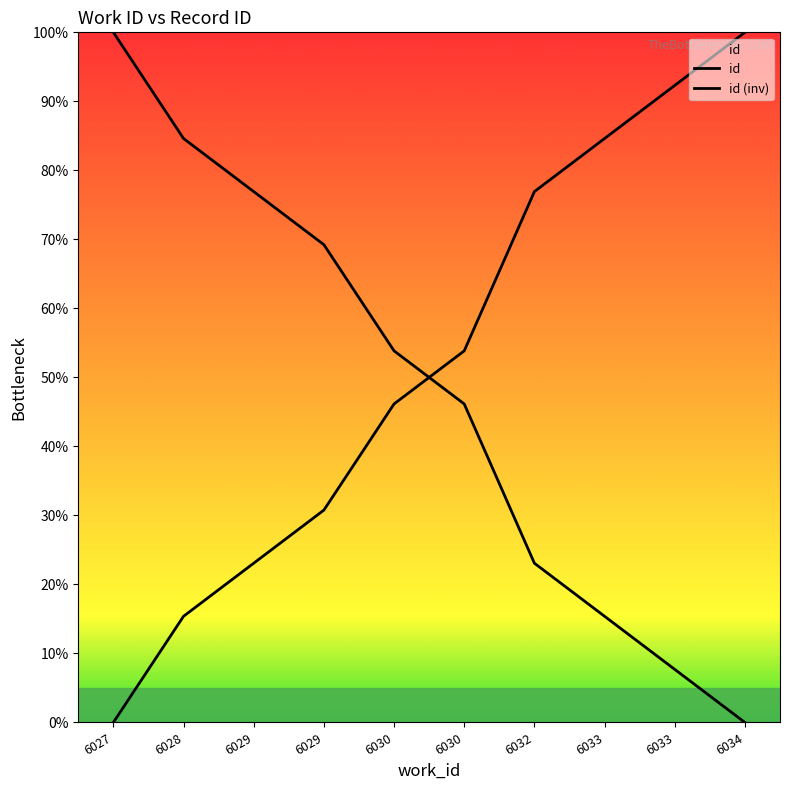

Read the value at 6030.

53.8